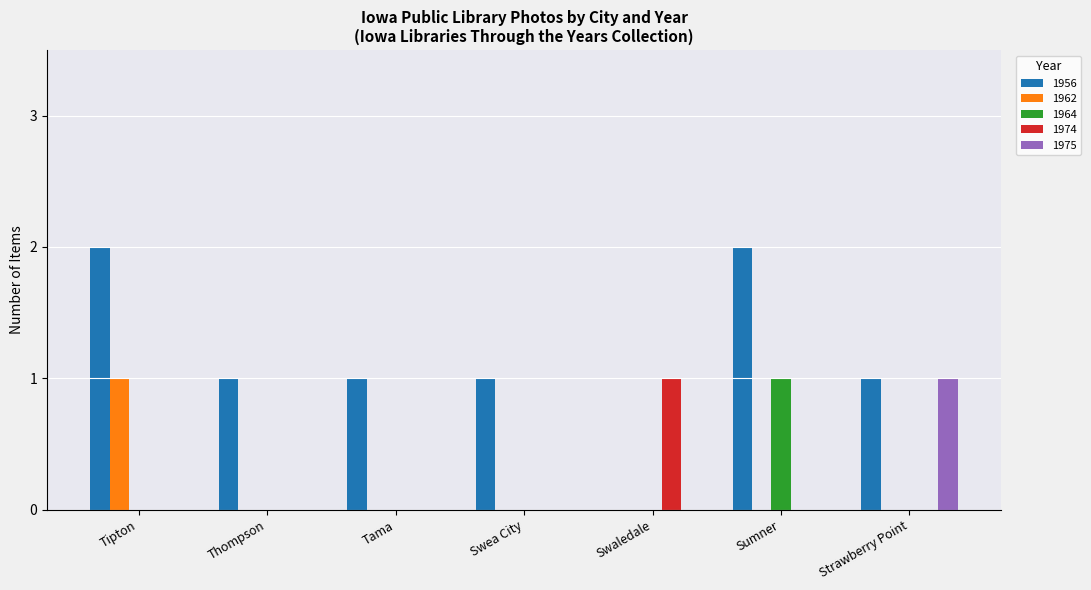

Is the value of 1956 at Tama greater than the value of 1975 at Thompson?

Yes